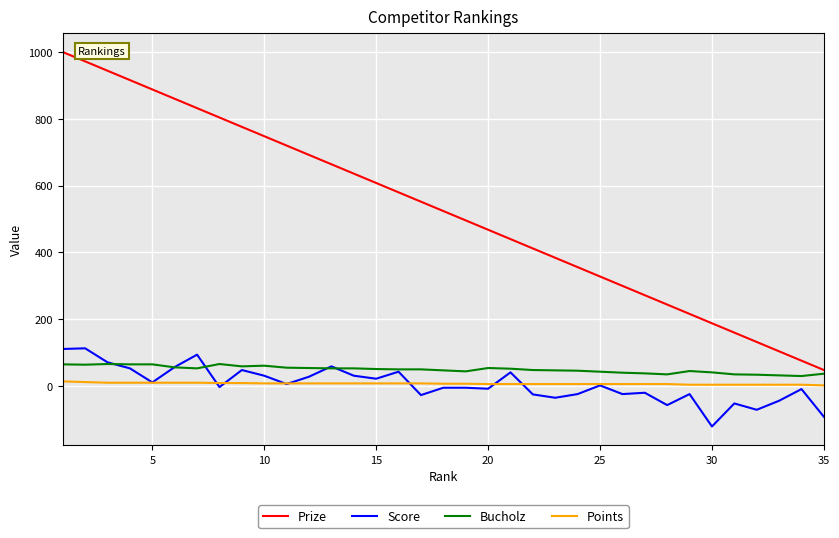

What is the smallest value displayed?

-121